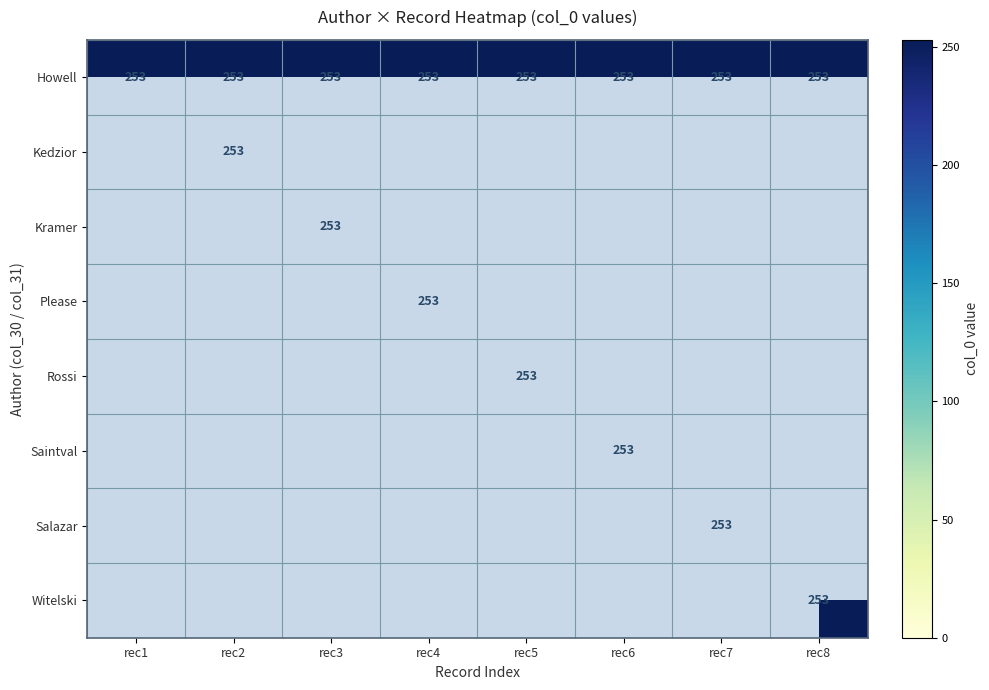

At how many categories does at least one series exceed 64?

8